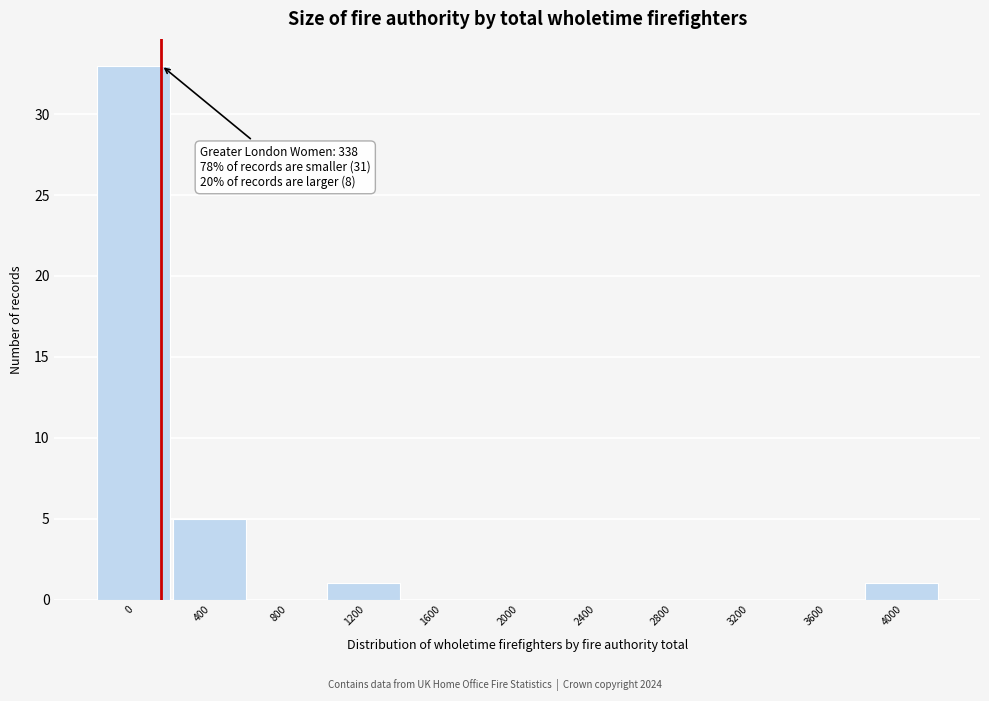

Reading left to right, transcribe all the data shown in this chart.

0=33	400=5	800=0	1200=1	1600=0	2000=0	2400=0	2800=0	3200=0	3600=0	4000=1